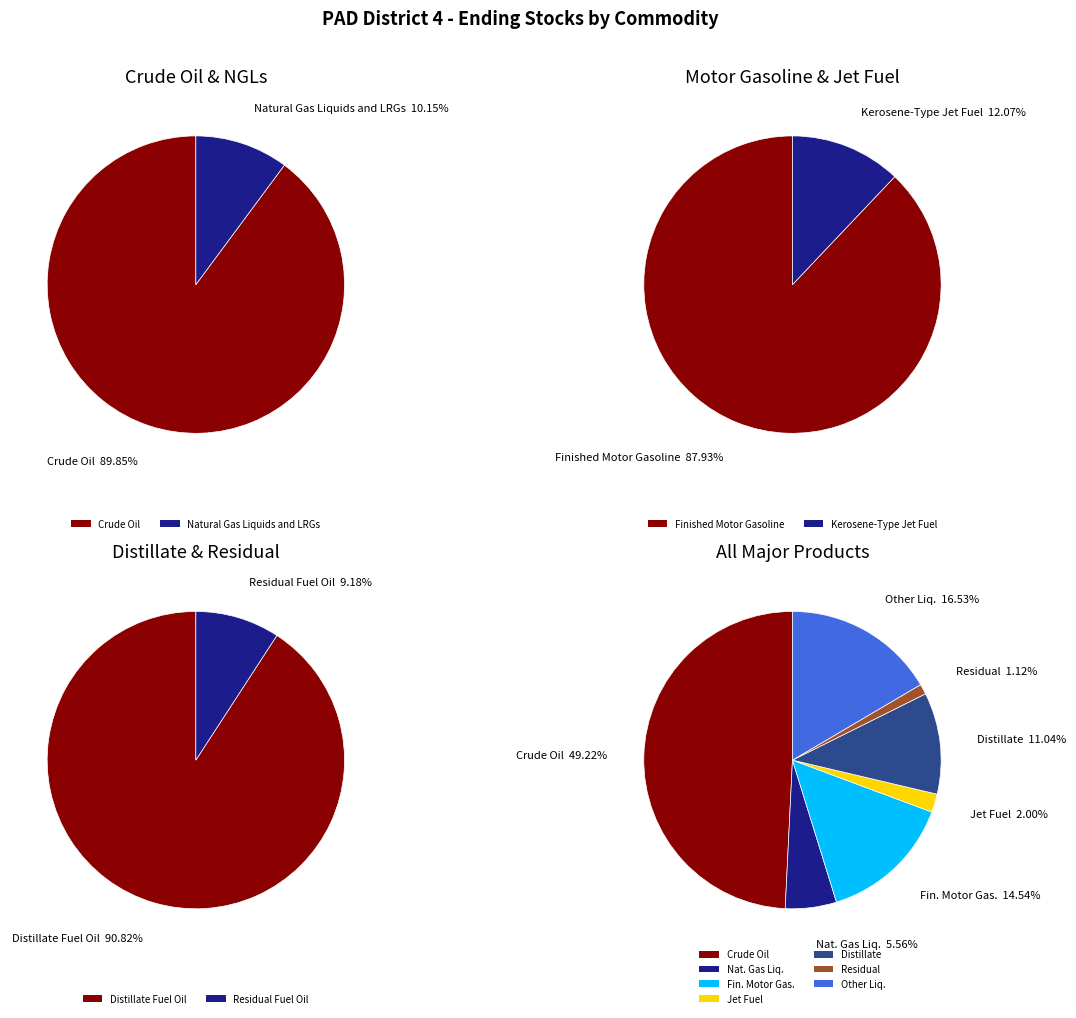

How many slices are in this pie chart?

7